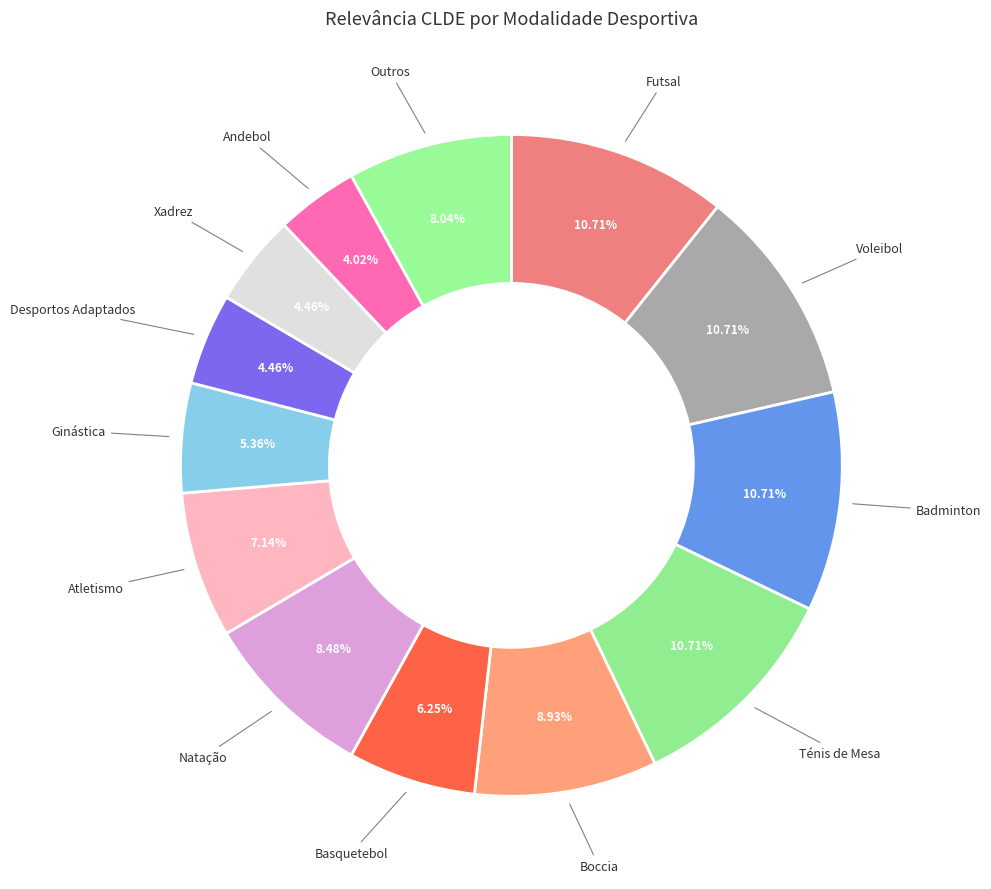

How many segments does this pie chart have?

13